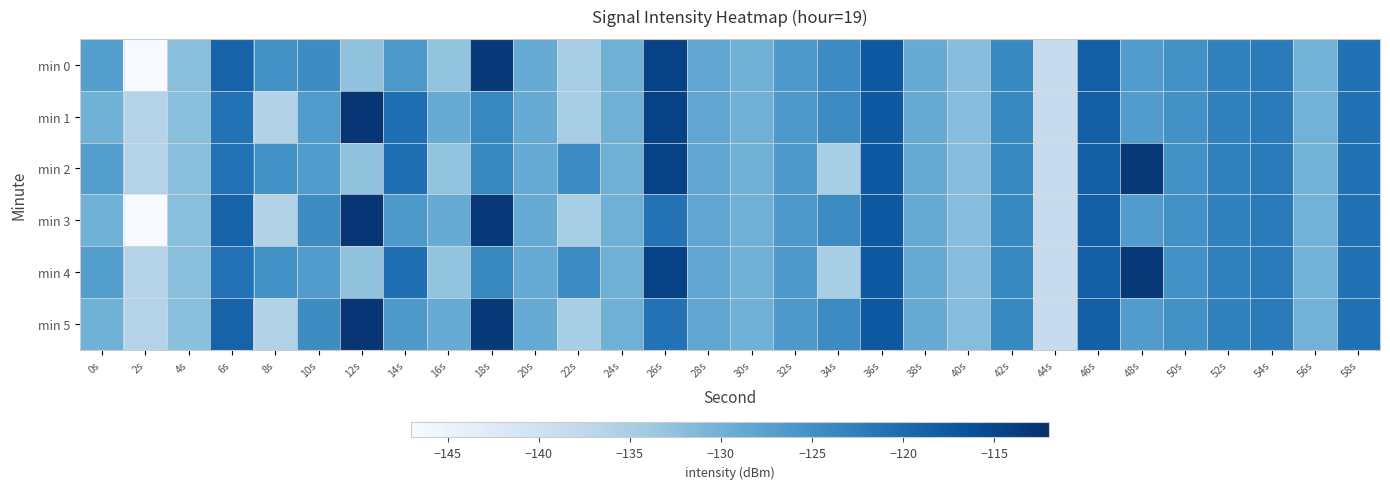

Which series has the widest spread of values?

min 3